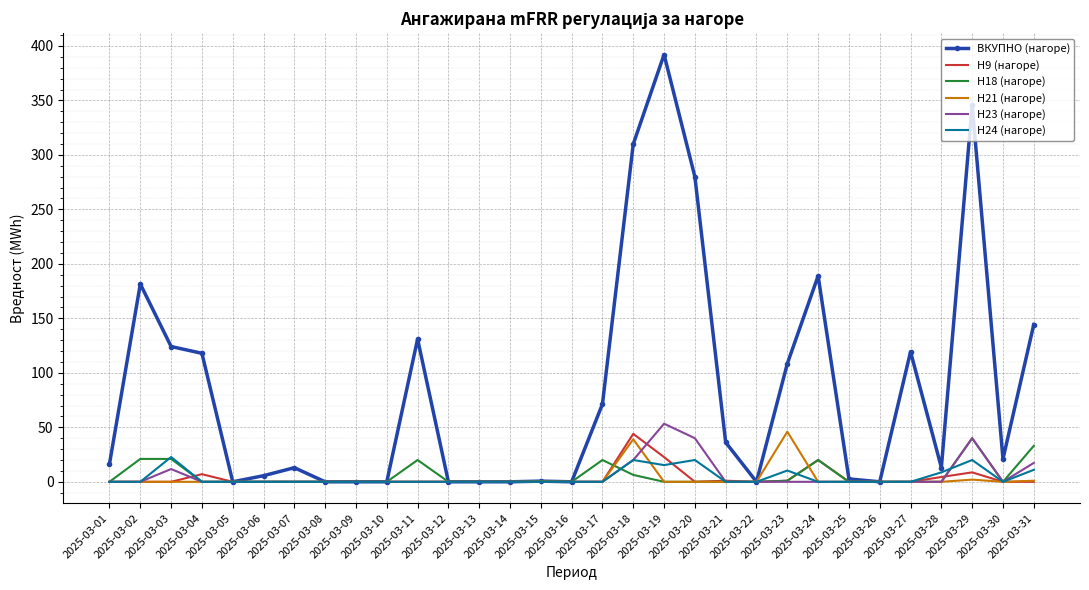

What is the difference between the highest and lowest values at 2025-03-25?

2.7